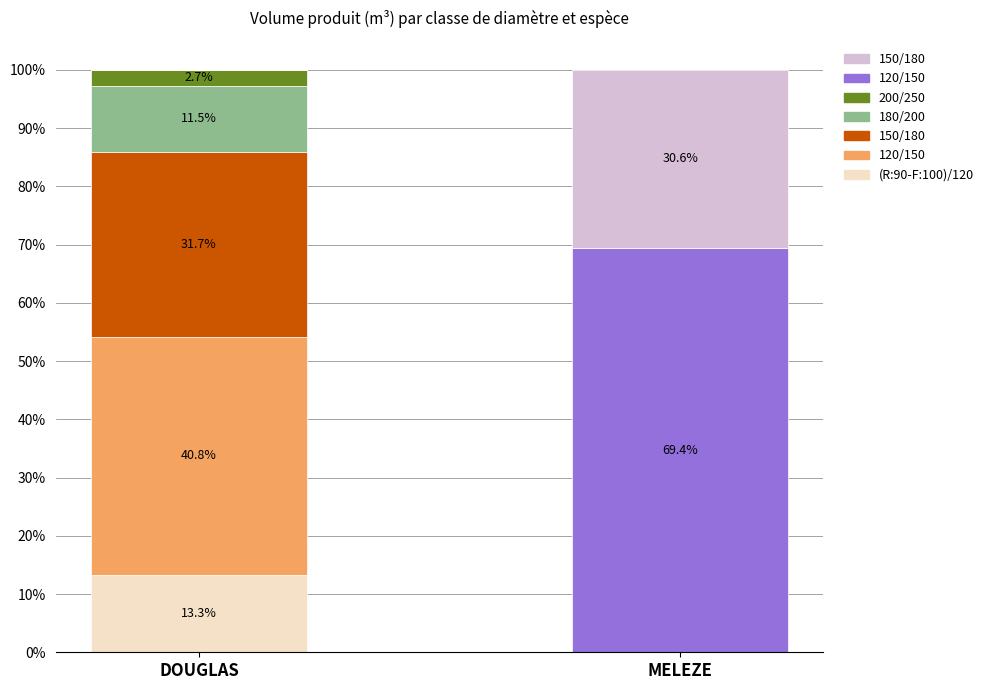

What position from the right is MELEZE?

1